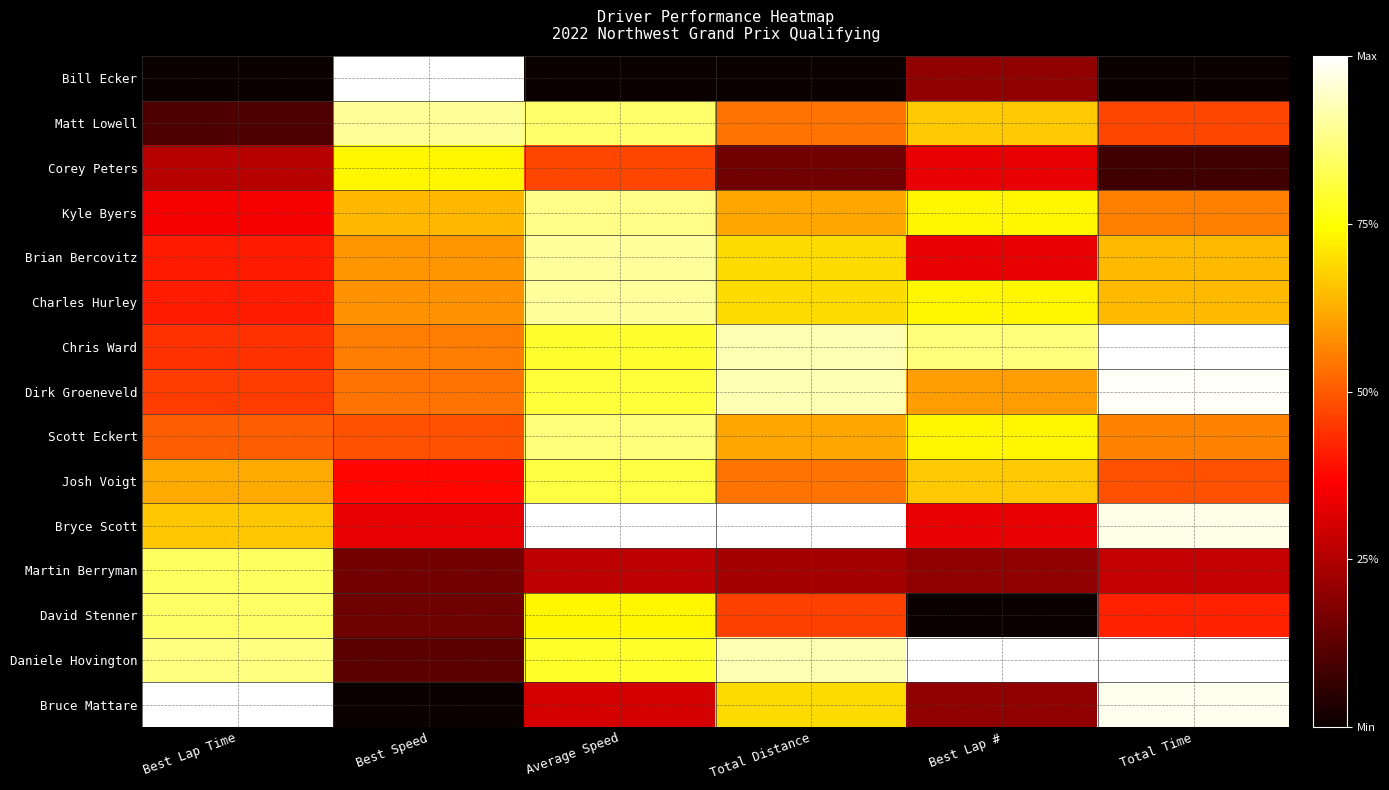

At which category is the sum across all series the highest?

Average Speed